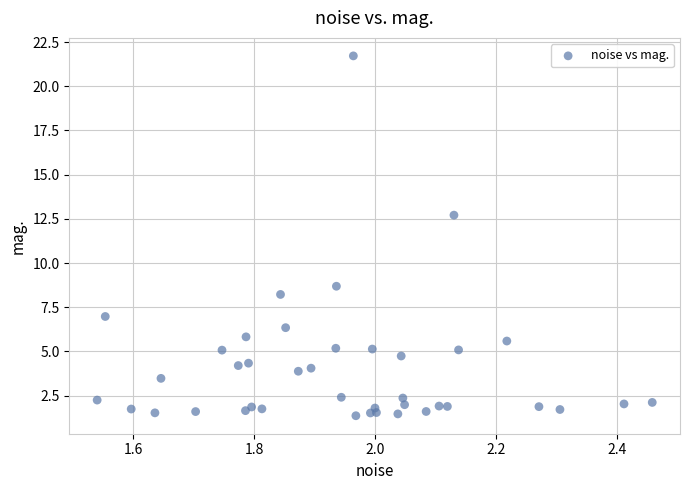

What Y value in the scatter plot is closest to 11?

12.7